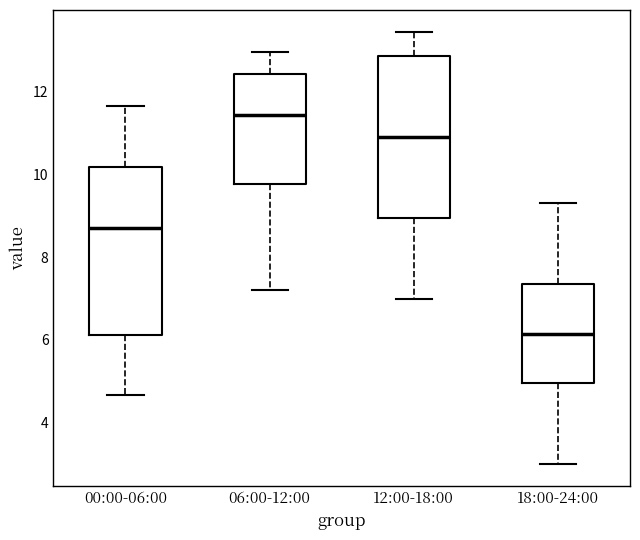

Reading left to right, read every box against the y-axis: the position of its median line, the range the box covers, and the ends of its whiskers. The values are not printed on the chart, so give them approximately, as read against the axis.

00:00-06:00: median 8.8, box 6.2 to 10.2, whiskers 4.6 to 11.6
06:00-12:00: median 11.4, box 9.8 to 12.4, whiskers 7.2 to 13.0
12:00-18:00: median 11.0, box 9.0 to 12.8, whiskers 7.0 to 13.4
18:00-24:00: median 6.2, box 5.0 to 7.4, whiskers 3.0 to 9.4